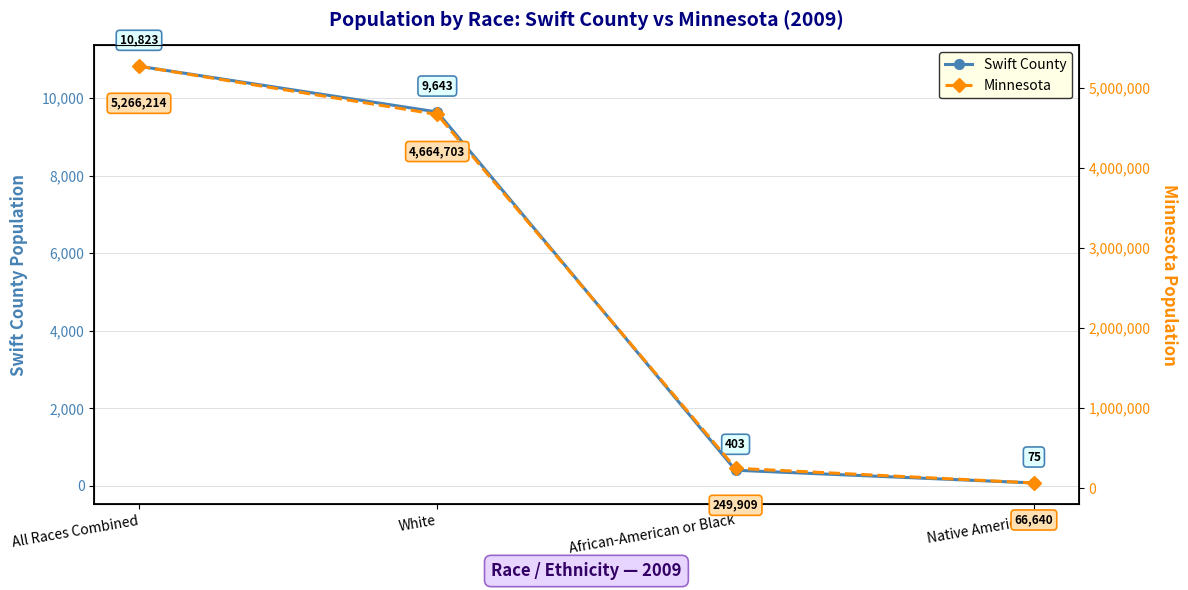

What is the difference between the maximum and minimum values in the Swift County series?

10748